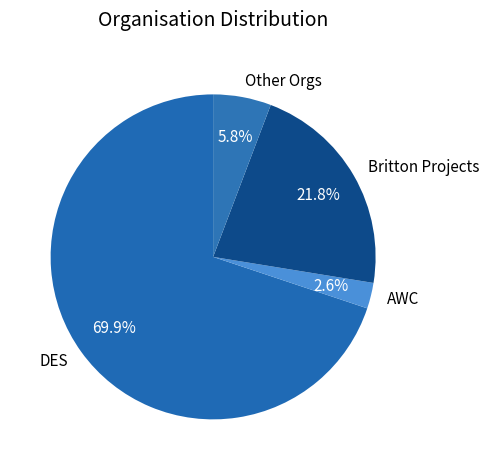

Do Other Orgs and DES together represent more than half of the pie?

Yes